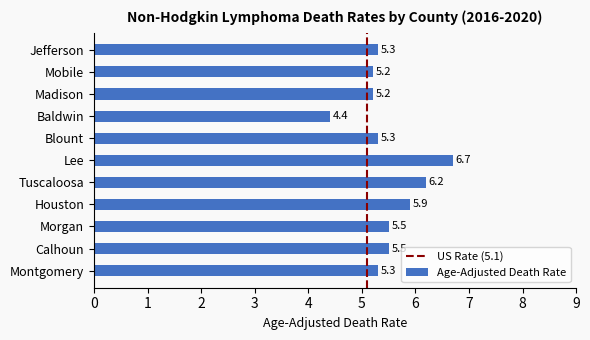

Read the value at Tuscaloosa.

6.2